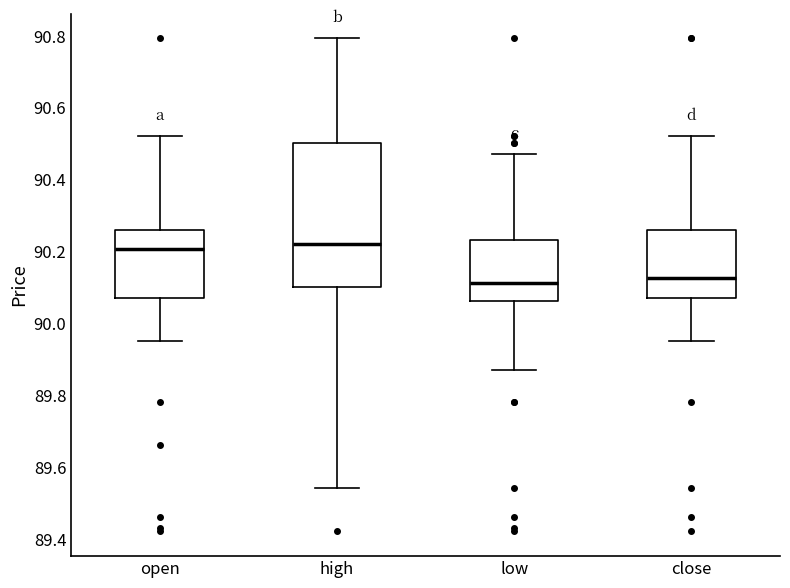

Where does the upper whisker of the box for high end on the y-axis? The values are not printed on the chart, so give them approximately, as read against the axis.

90.80